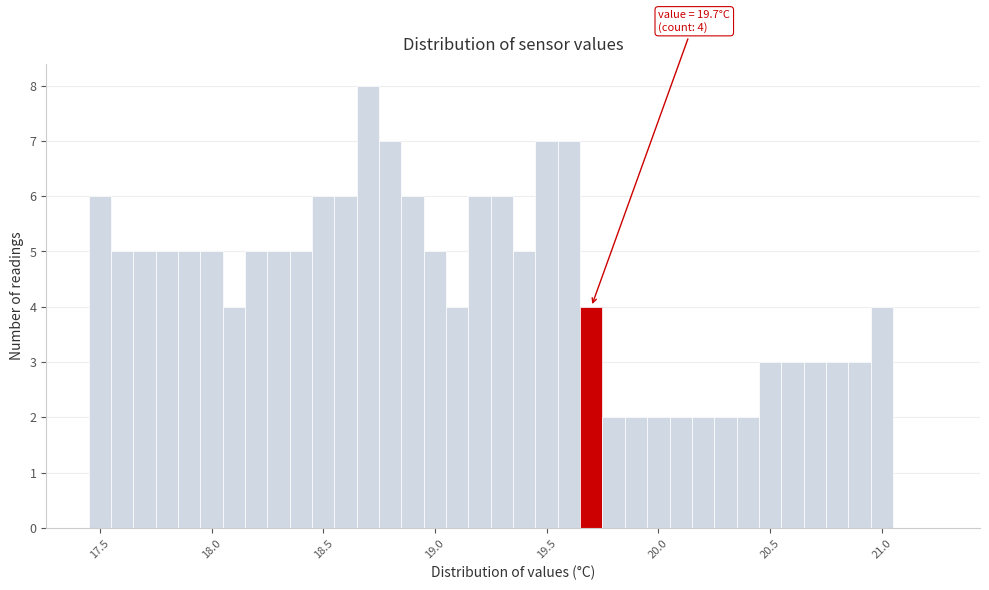

Around what value on the x-axis is the tallest bar? Give the approximate position of its centre, as read against the axis.

18.70